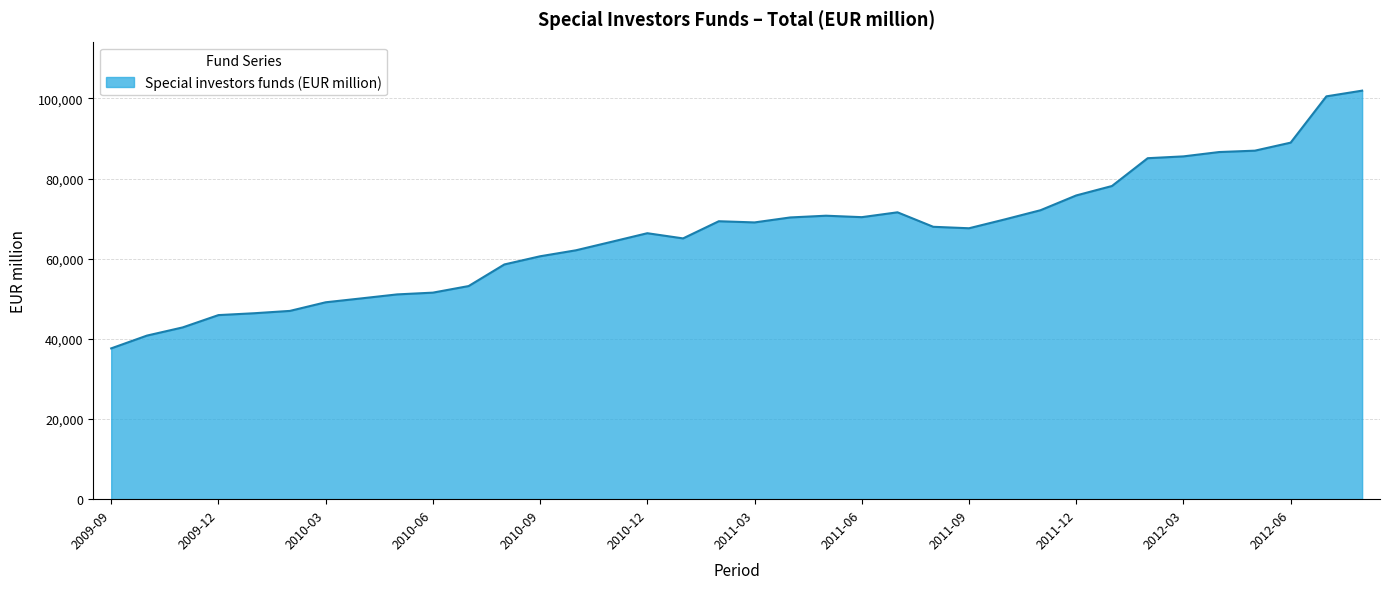

What is the smallest value displayed?

37625